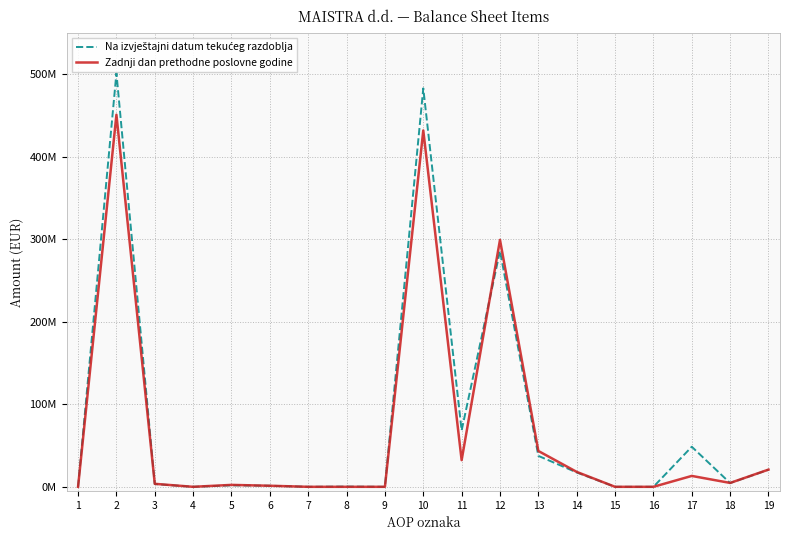

At which category is the sum across all series the highest?

2